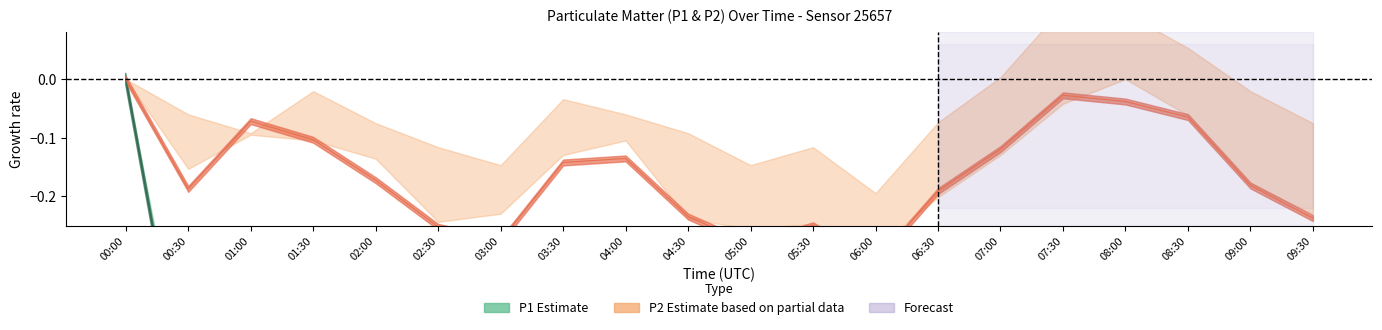

True or false: P2 has a value of -0.2 at 02:00.

True